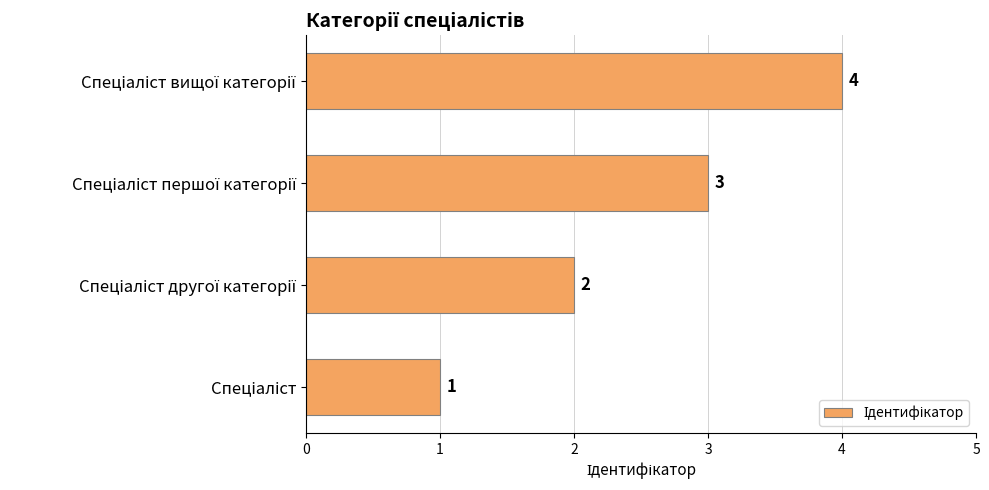

What is the maximum value shown in the chart?

4